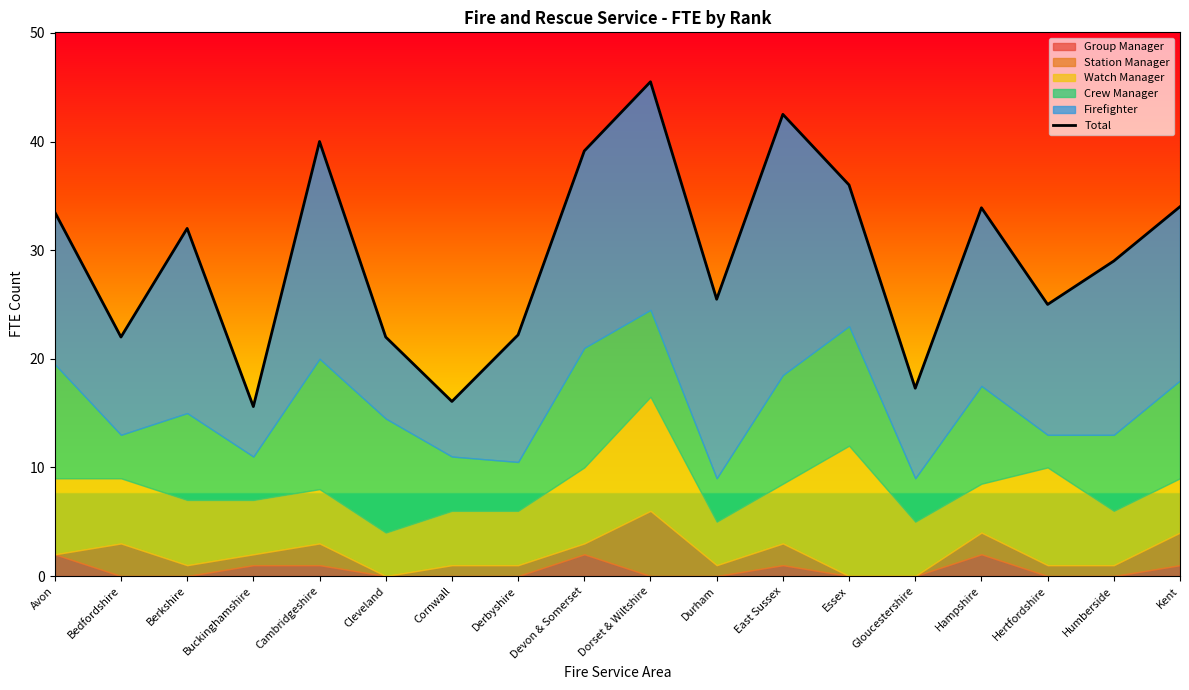

List the labels in order of value, smallest first.

Buckinghamshire, Cornwall, Gloucestershire, Bedfordshire, Cleveland, Derbyshire, Hertfordshire, Durham, Humberside, Berkshire, Avon, Hampshire, Kent, Essex, Devon & Somerset, Cambridgeshire, East Sussex, Dorset & Wiltshire